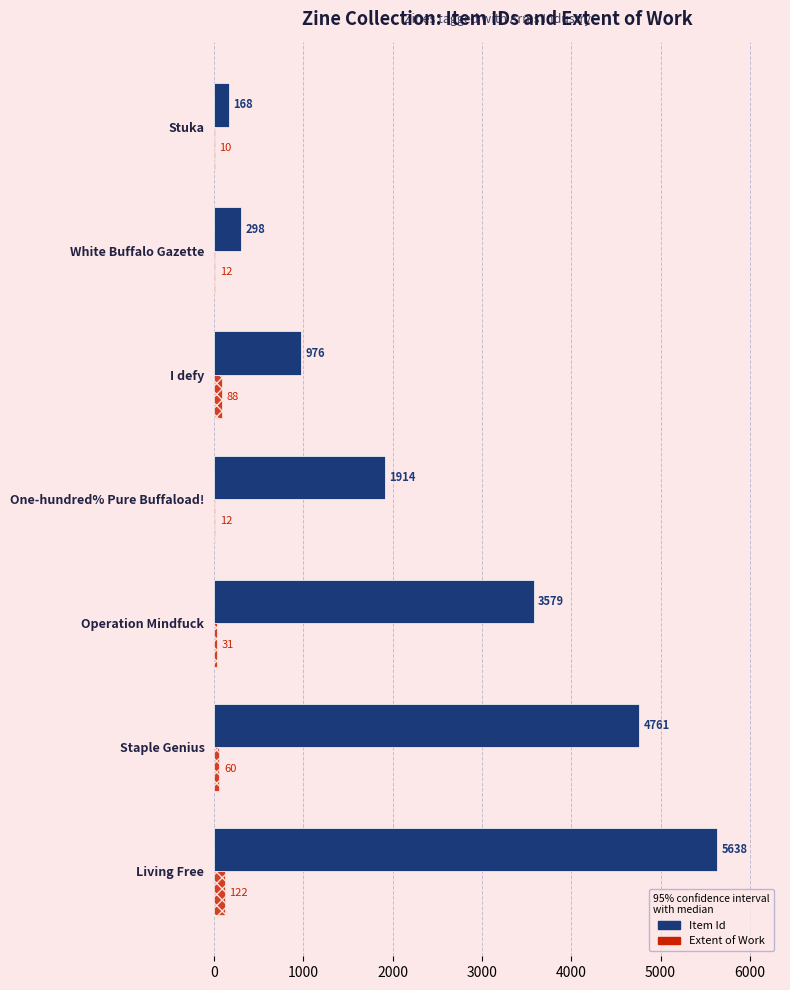

Between One-hundred% Pure Buffaload! and I defy, which series saw the biggest shift?

Item Id